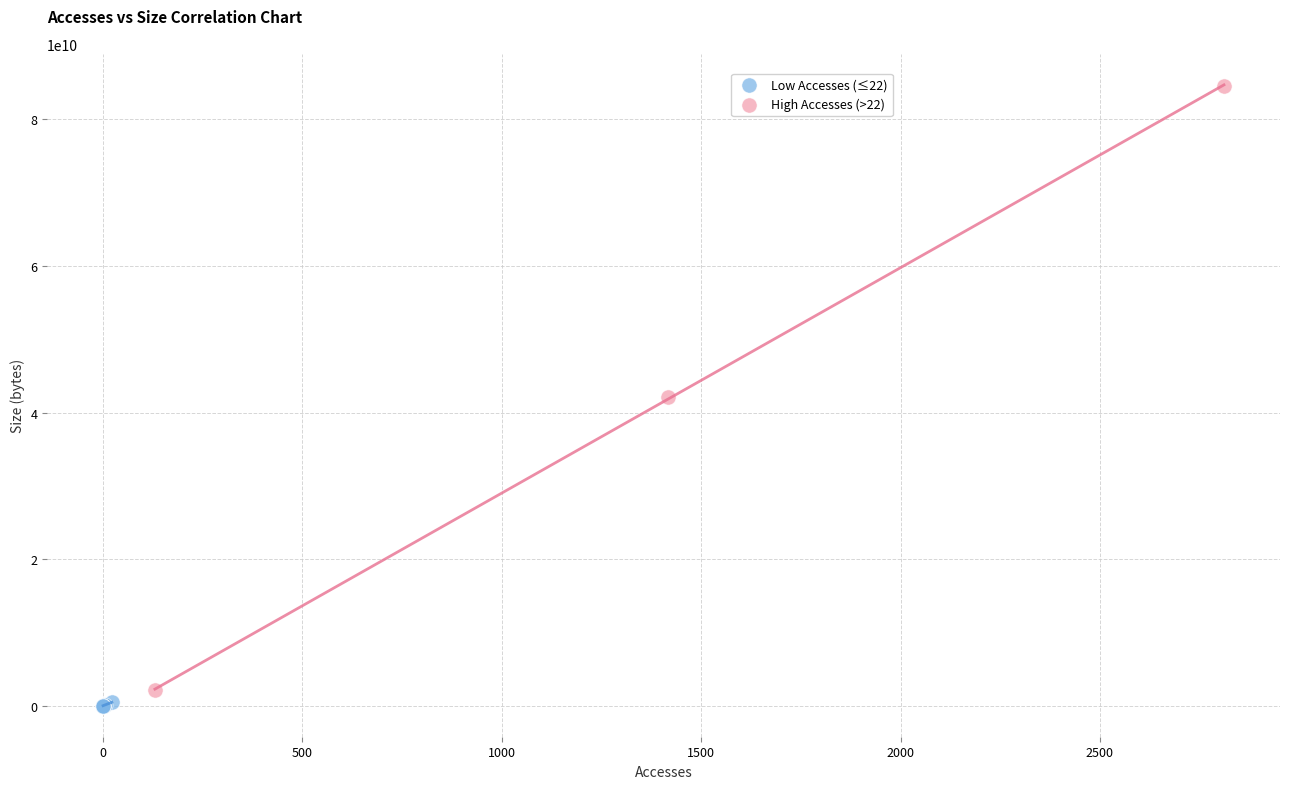

Which series has the largest Y range (max minus min)?

High Accesses (>22)